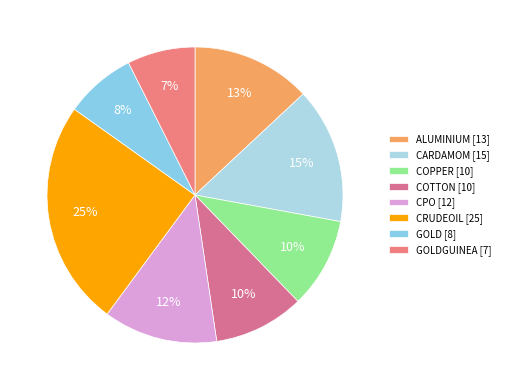

Which slice is the largest?

CRUDEOIL [25]